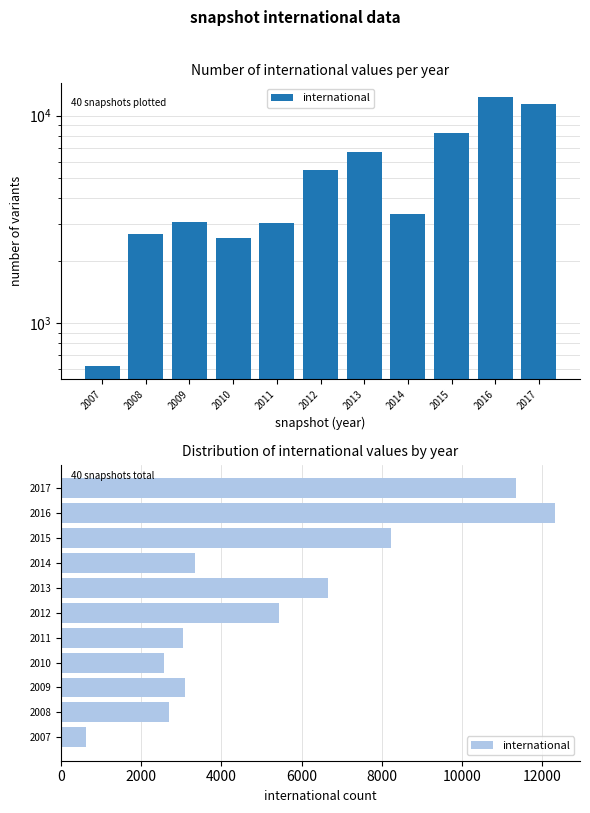

What is the difference between the second highest and minimum values?

10713